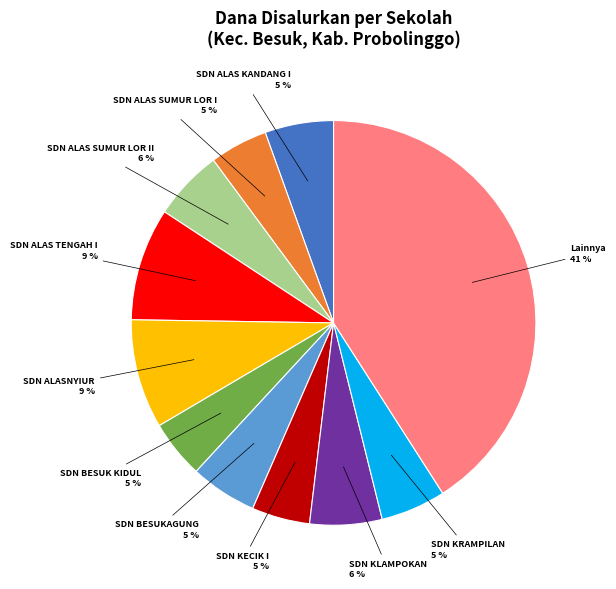

Does any single category account for the majority?

No